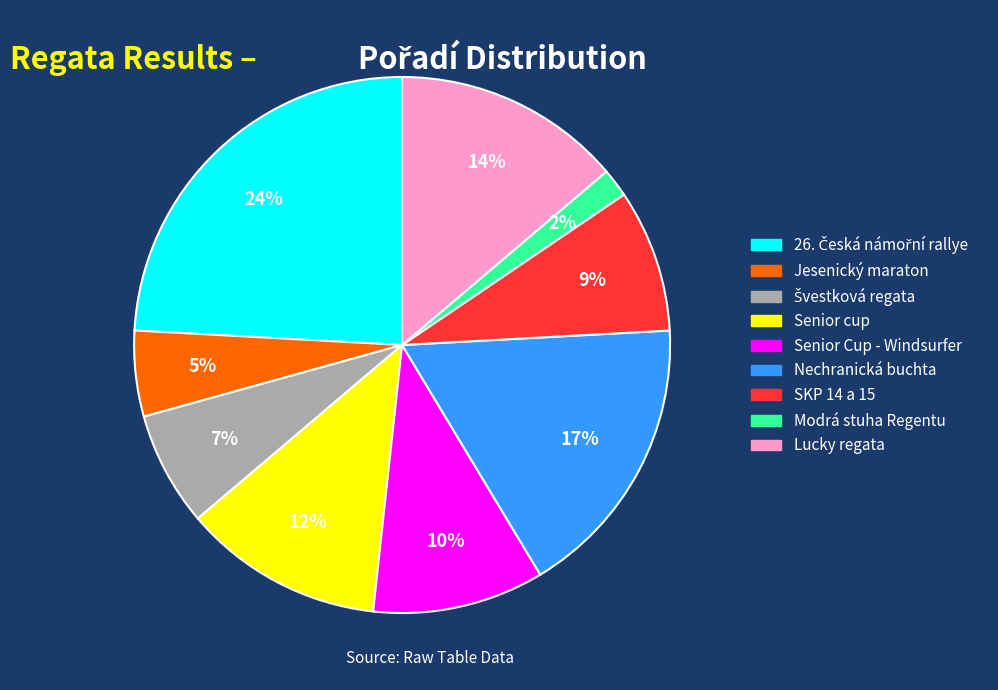

Is there a majority slice in this chart?

No